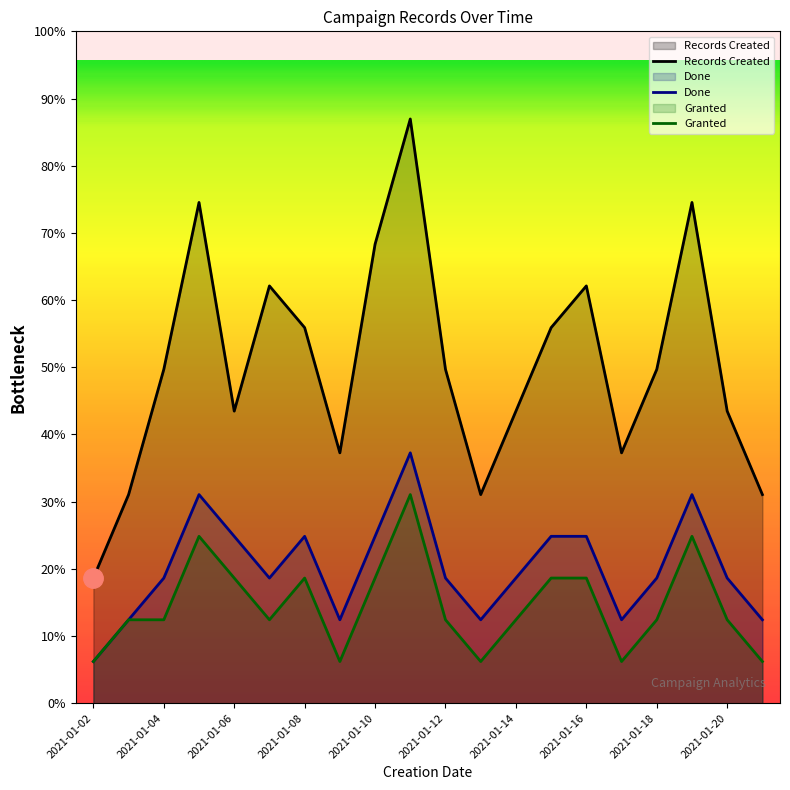

Reading left to right, list all the values displayed in this chart.

2021-01-02=3	2021-01-03=5	2021-01-04=8	2021-01-05=12	2021-01-06=7	2021-01-07=10	2021-01-08=9	2021-01-09=6	2021-01-10=11	2021-01-11=14	2021-01-12=8	2021-01-13=5	2021-01-14=7	2021-01-15=9	2021-01-16=10	2021-01-17=6	2021-01-18=8	2021-01-19=12	2021-01-20=7	2021-01-21=5